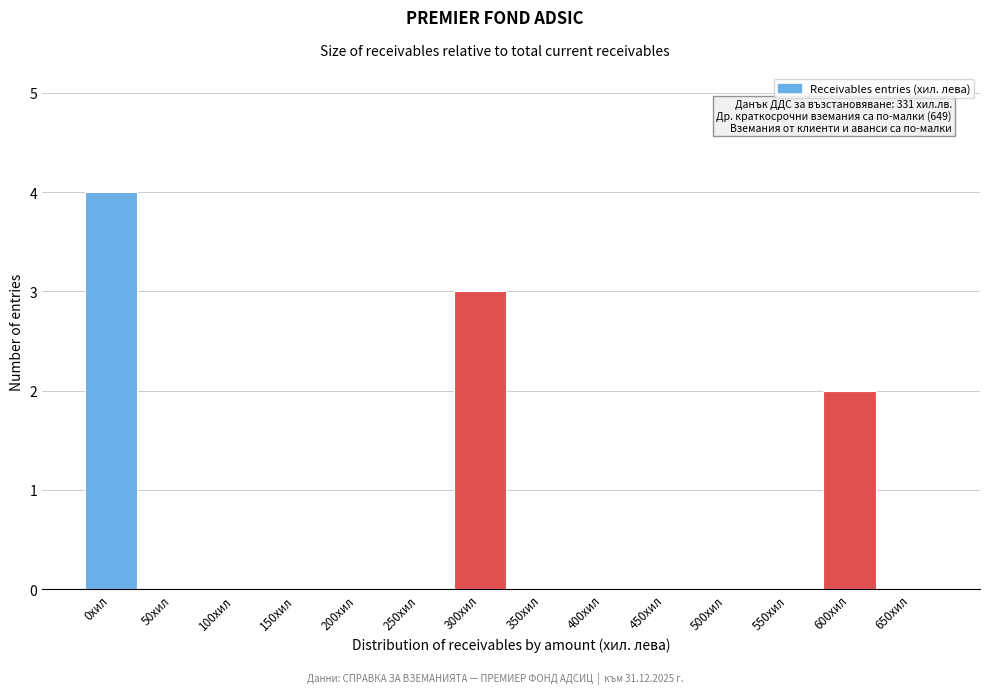

Reading left to right, list all the values displayed in this chart.

0хил=4	50хил=0	100хил=0	150хил=0	200хил=0	250хил=0	300хил=3	350хил=0	400хил=0	450хил=0	500хил=0	550хил=0	600хил=2	650хил=0